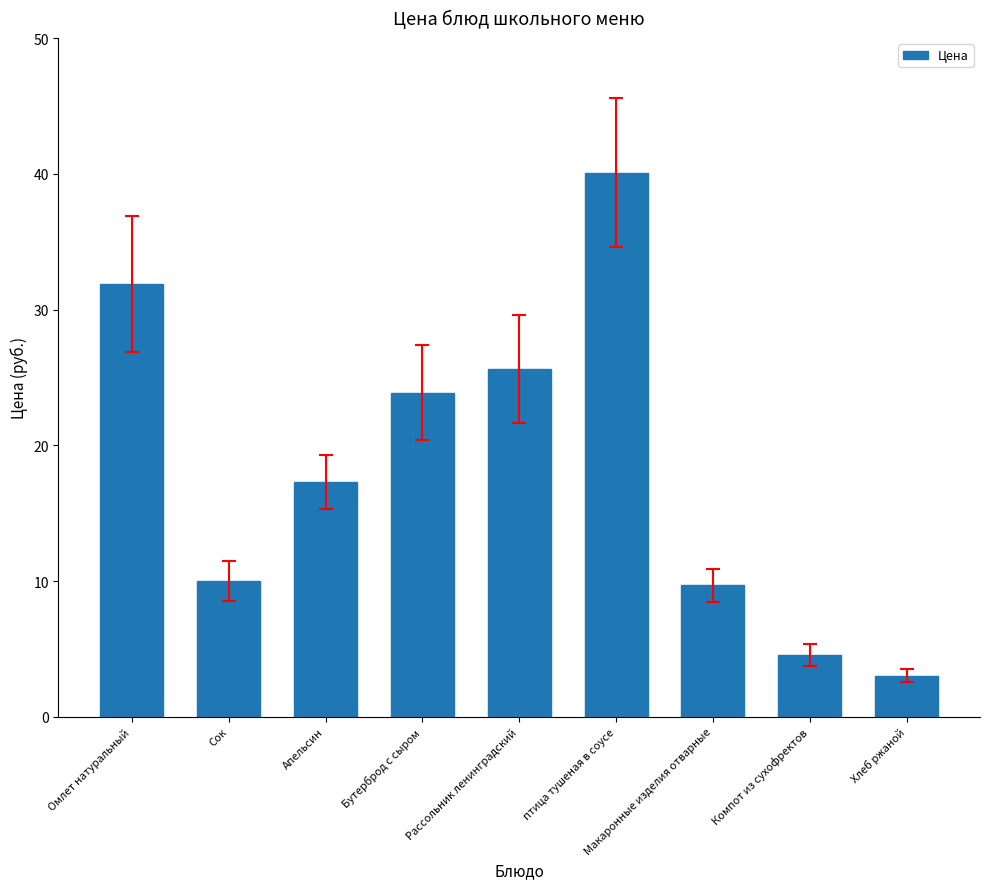

Which category has the lowest value across all series?

Хлеб ржаной